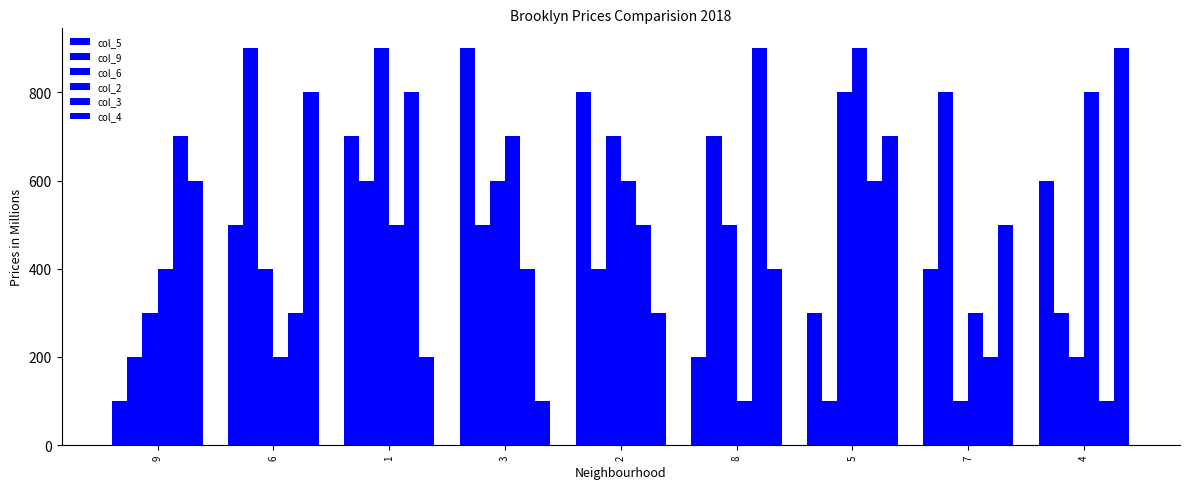

How many distinct data groups are displayed?

6